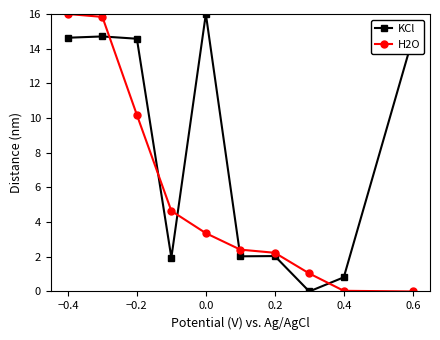

True or false: H2O and KCl cross at least once.

True